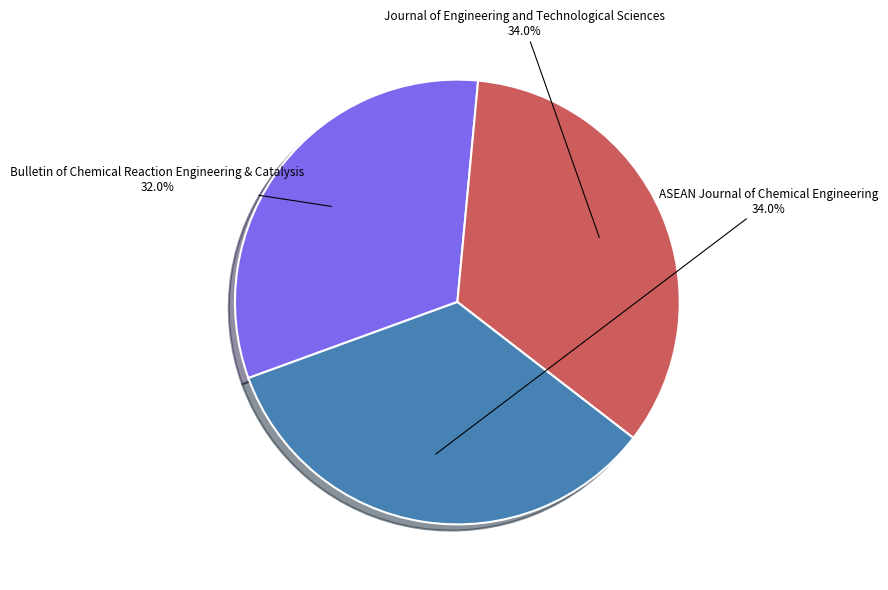

Approximately how many times larger is the value at Journal of Engineering and Technological Sciences compared to Bulletin of Chemical Reaction Engineering & Catalysis?

1.1